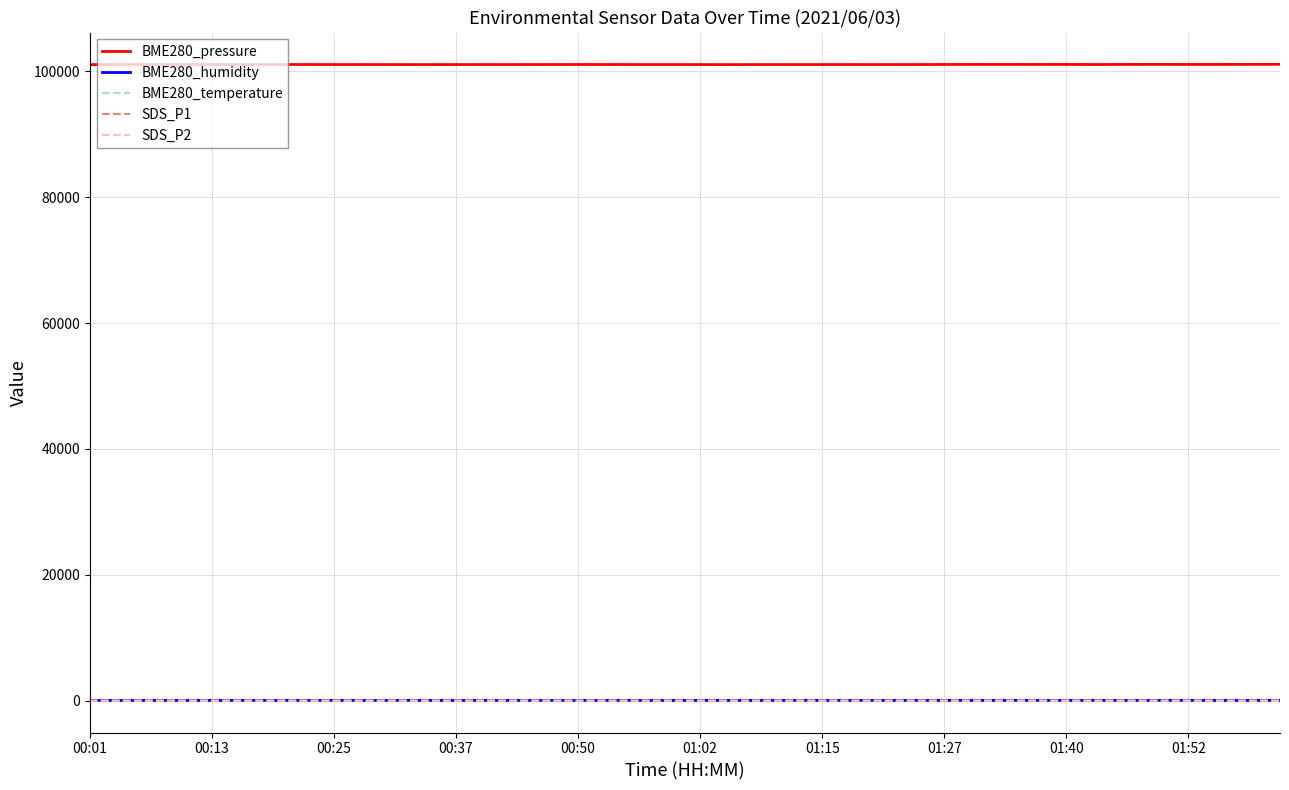

What are all the series names shown in the legend?

BME280_pressure, BME280_humidity, BME280_temperature, SDS_P1, SDS_P2